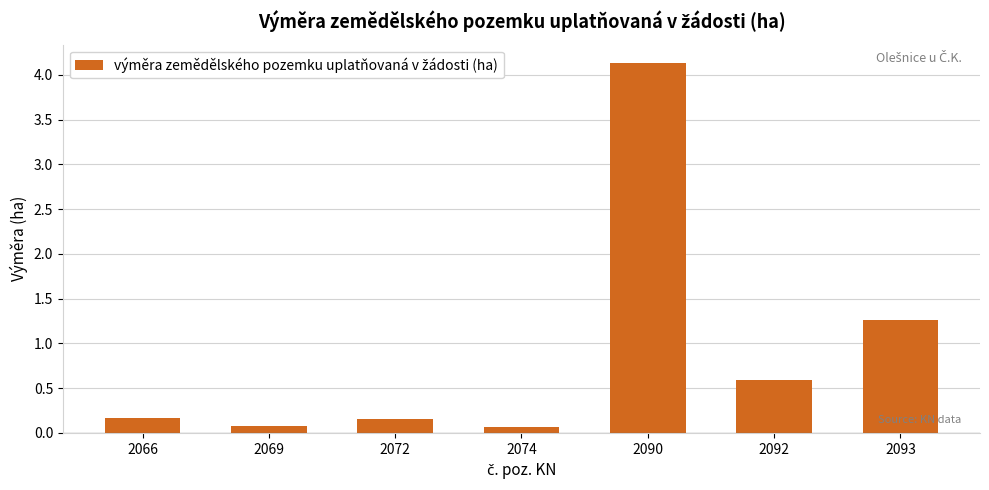

How many bars are there in total?

7